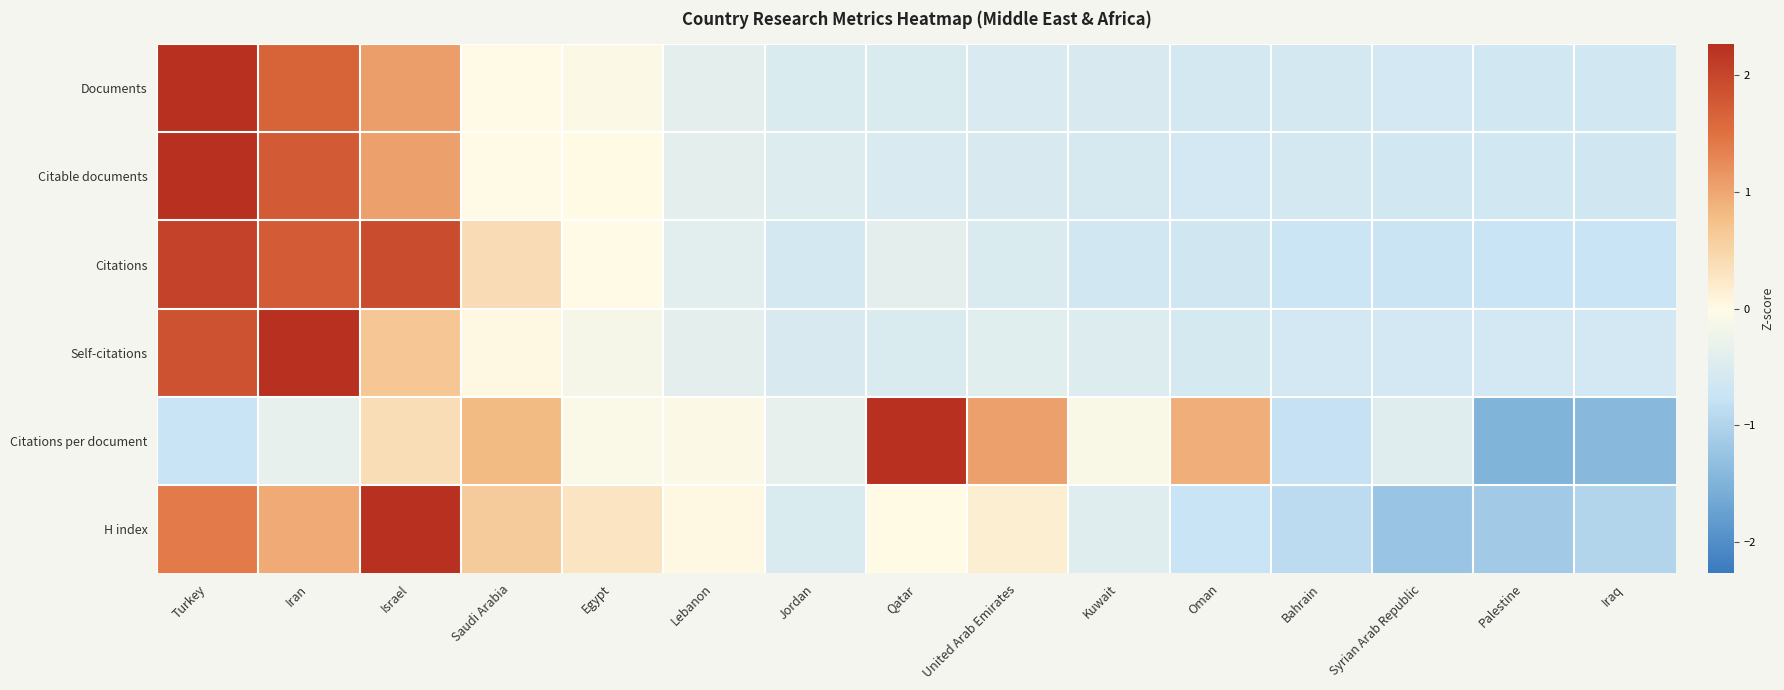

Reading left to right, transcribe all the data shown in this chart.

Documents: Turkey=2.8	Iran=1.7	Israel=1.1	Saudi Arabia=-0.0	Egypt=-0.0	Lebanon=-0.4	Jordan=-0.5	Qatar=-0.5	United Arab Emirates=-0.5	Kuwait=-0.5	Oman=-0.6	Bahrain=-0.6	Syrian Arab Republic=-0.6	Palestine=-0.6	Iraq=-0.6
Citable documents: Turkey=2.8	Iran=1.8	Israel=1.1	Saudi Arabia=-0.0	Egypt=0.0	Lebanon=-0.4	Jordan=-0.5	Qatar=-0.5	United Arab Emirates=-0.5	Kuwait=-0.6	Oman=-0.6	Bahrain=-0.6	Syrian Arab Republic=-0.6	Palestine=-0.6	Iraq=-0.6
Citations: Turkey=2.0	Iran=1.7	Israel=1.9	Saudi Arabia=0.4	Egypt=-0.0	Lebanon=-0.4	Jordan=-0.6	Qatar=-0.4	United Arab Emirates=-0.5	Kuwait=-0.6	Oman=-0.7	Bahrain=-0.7	Syrian Arab Republic=-0.7	Palestine=-0.8	Iraq=-0.8
Self-citations: Turkey=1.9	Iran=2.9	Israel=0.7	Saudi Arabia=0.0	Egypt=-0.1	Lebanon=-0.4	Jordan=-0.5	Qatar=-0.5	United Arab Emirates=-0.4	Kuwait=-0.5	Oman=-0.6	Bahrain=-0.6	Syrian Arab Republic=-0.6	Palestine=-0.6	Iraq=-0.6
Citations per document: Turkey=-0.7	Iran=-0.3	Israel=0.4	Saudi Arabia=0.8	Egypt=-0.1	Lebanon=-0.0	Jordan=-0.3	Qatar=2.6	United Arab Emirates=1.1	Kuwait=-0.1	Oman=0.9	Bahrain=-0.8	Syrian Arab Republic=-0.4	Palestine=-1.5	Iraq=-1.4
H index: Turkey=1.4	Iran=1.0	Israel=2.4	Saudi Arabia=0.6	Egypt=0.3	Lebanon=0.0	Jordan=-0.5	Qatar=0.0	United Arab Emirates=0.2	Kuwait=-0.4	Oman=-0.7	Bahrain=-0.9	Syrian Arab Republic=-1.2	Palestine=-1.1	Iraq=-1.0